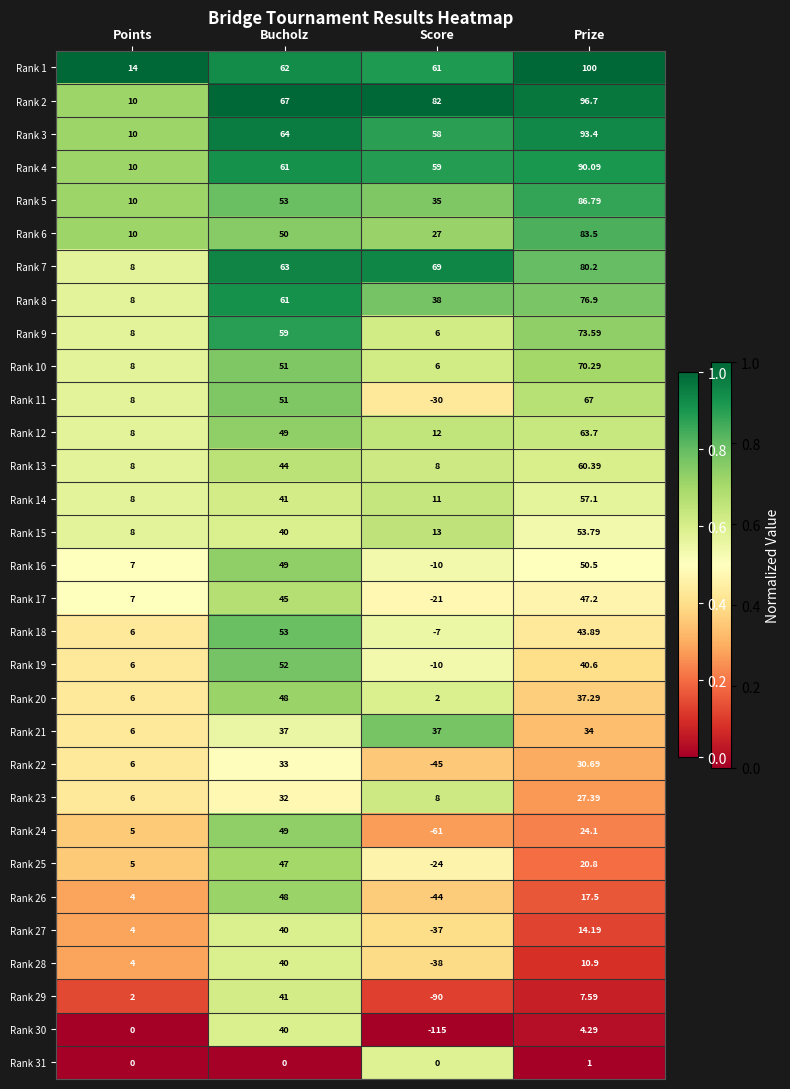

Which category has the lowest value in the Rank 3 series?

Points